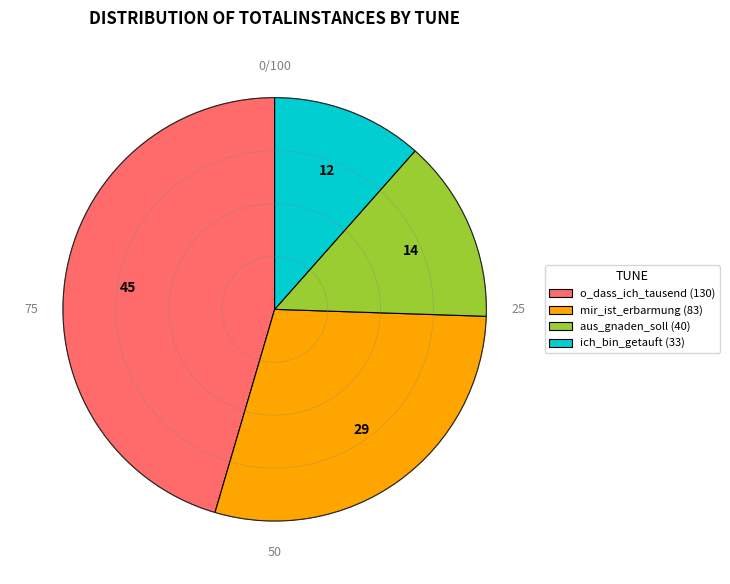

Combined, do mir_ist_erbarmung (83) and ich_bin_getauft (33) account for over 50%?

No